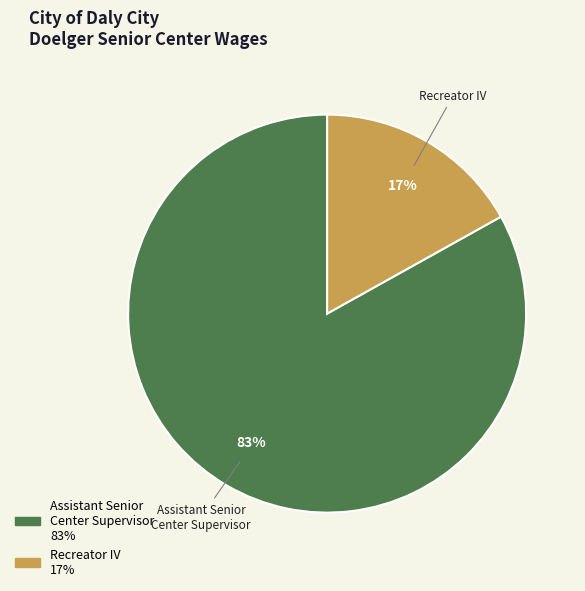

How many segments does this pie chart have?

2